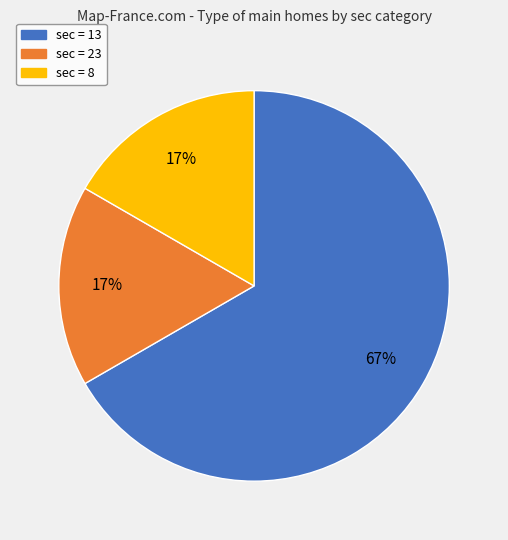

Does any single category account for the majority?

Yes